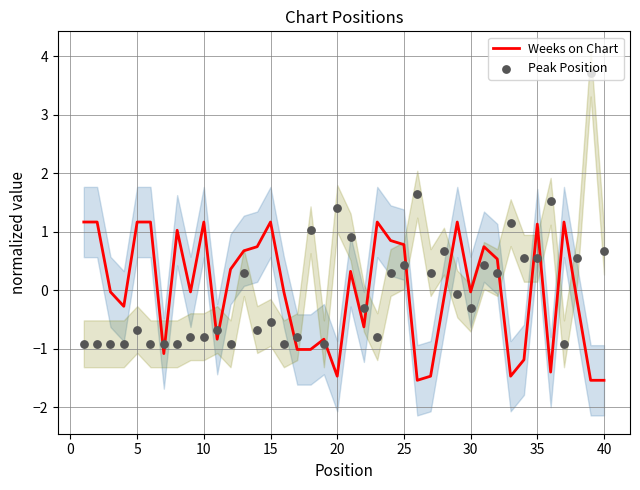

Which series reaches the minimum Y coordinate?

Weeks on Chart